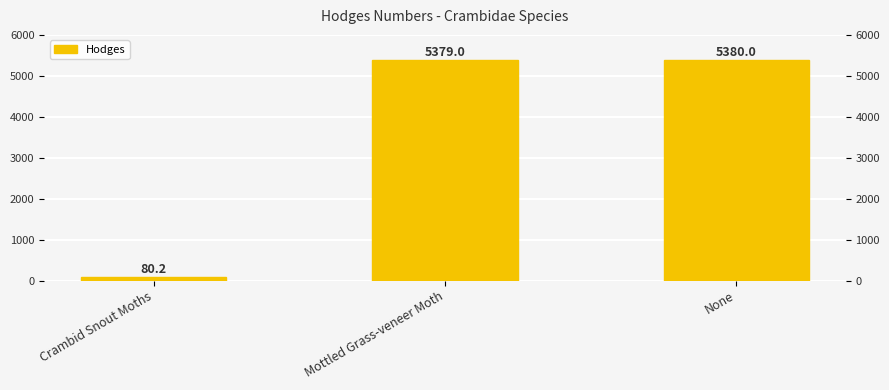

What is the sum of the values at None and Crambid Snout Moths?

5460.2